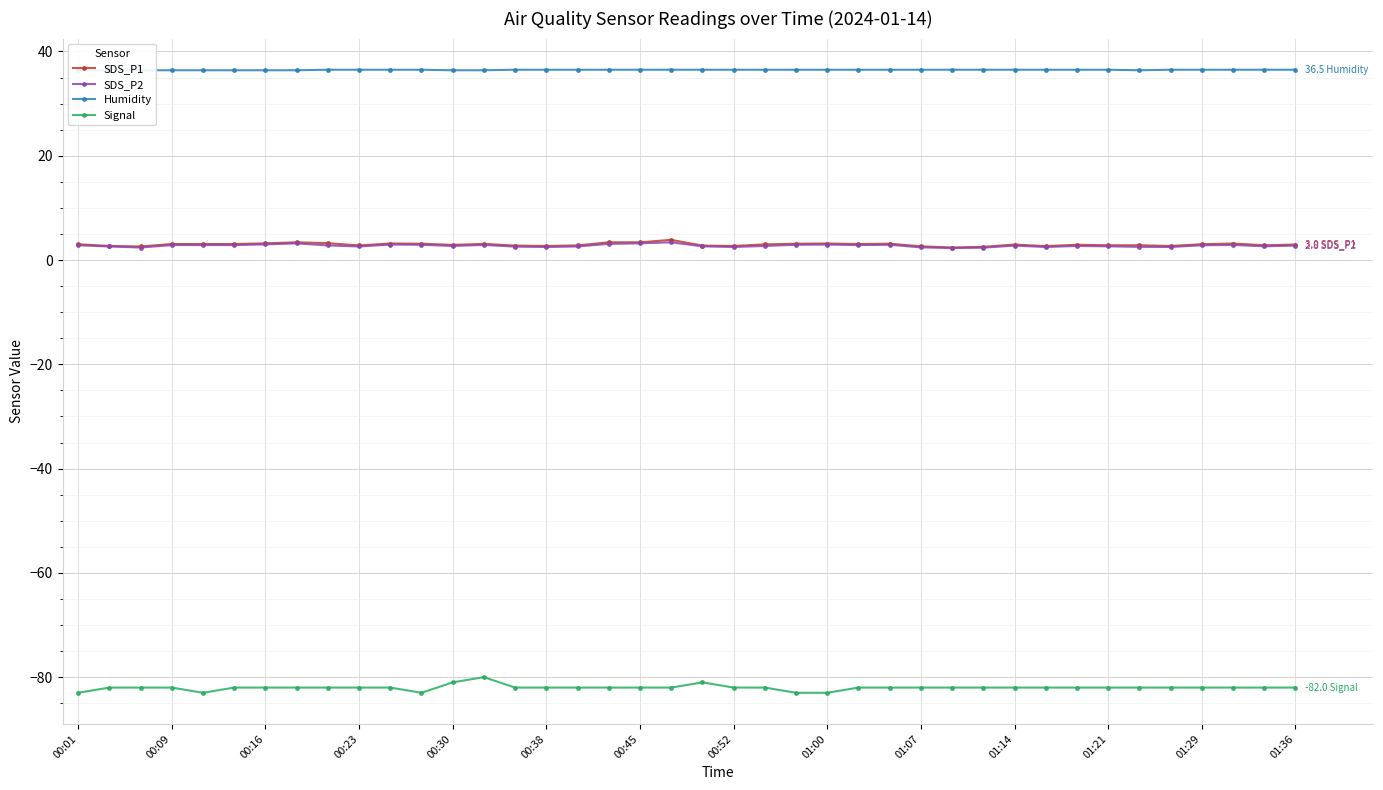

What is the sum of all Signal values?

-3281.0